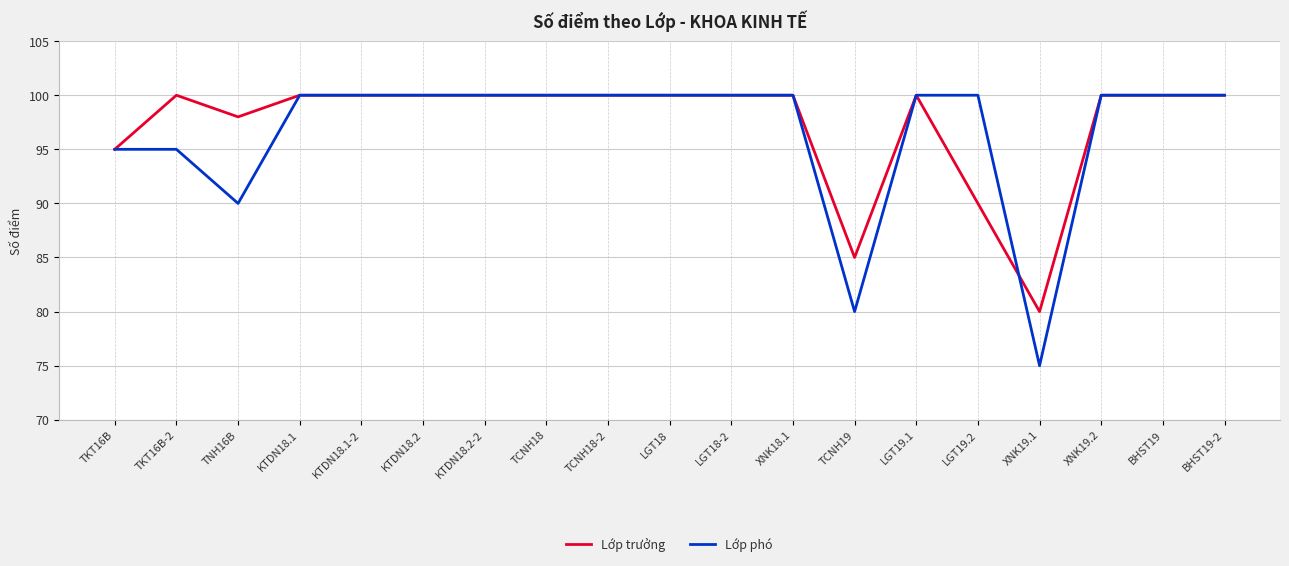

Rank the series at XNK19.1 from lowest to highest value.

Lớp phó, Lớp trưởng